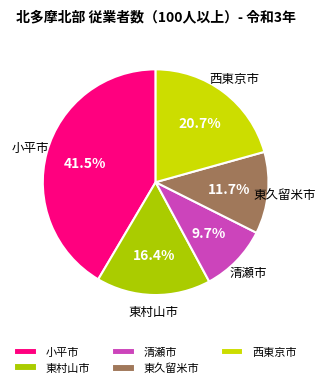

How many slices are in this pie chart?

5